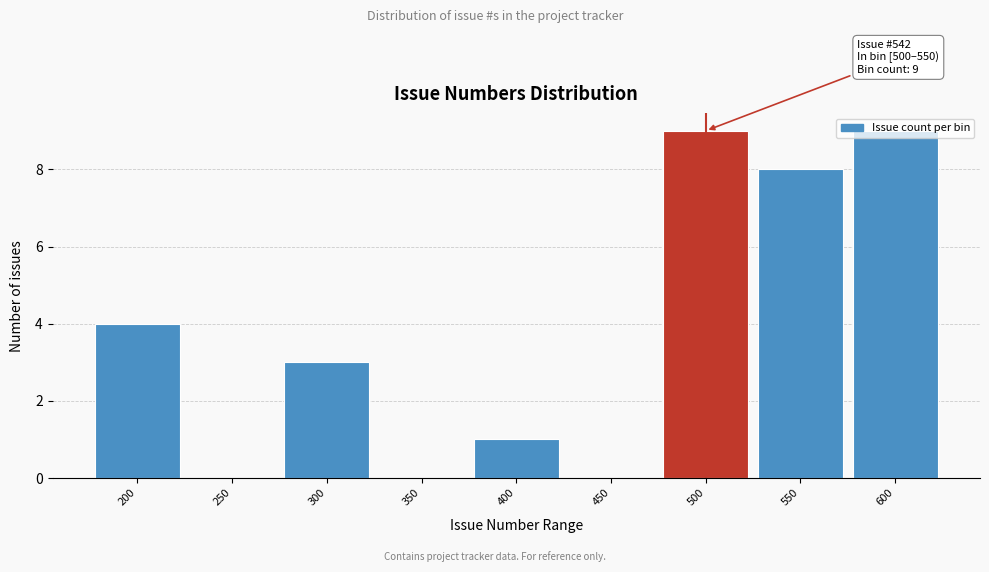

What is the sum of all values?

34